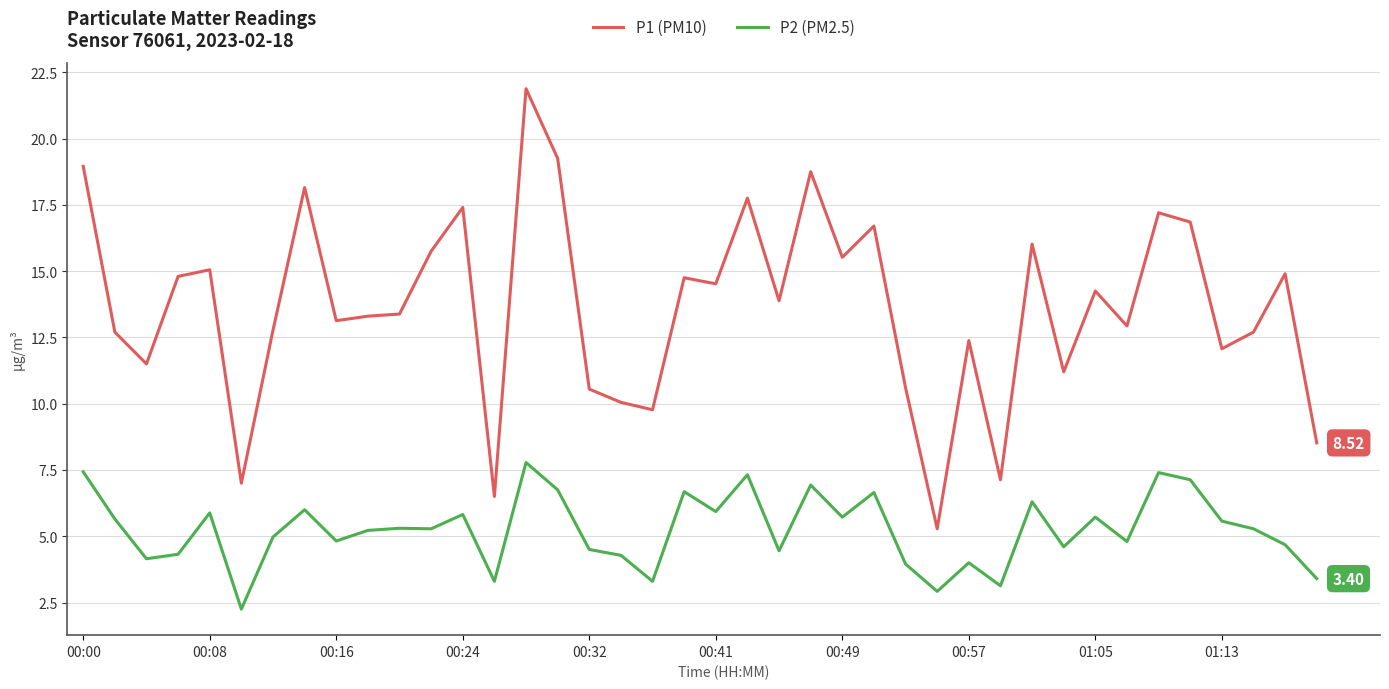

Which series has the widest spread of values?

P1 (PM10)